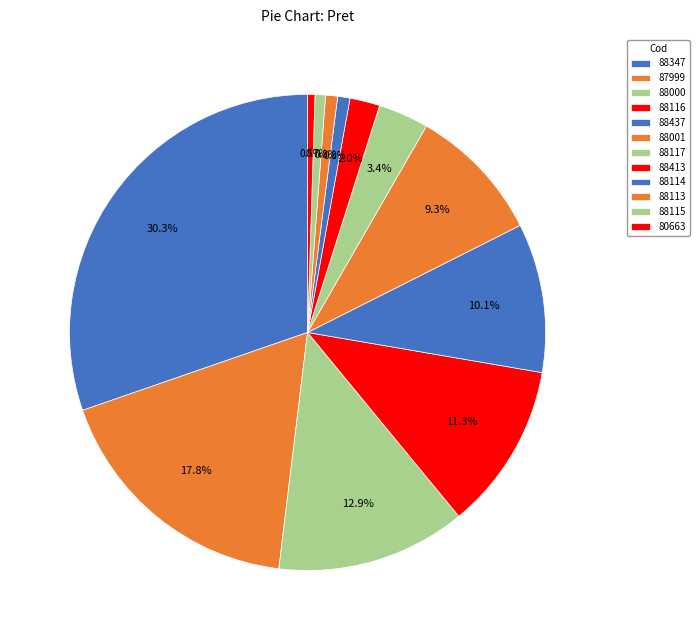

Rank the categories by value from highest to lowest.

88347, 87999, 88000, 88116, 88437, 88001, 88117, 88413, 88114, 88113, 88115, 80663